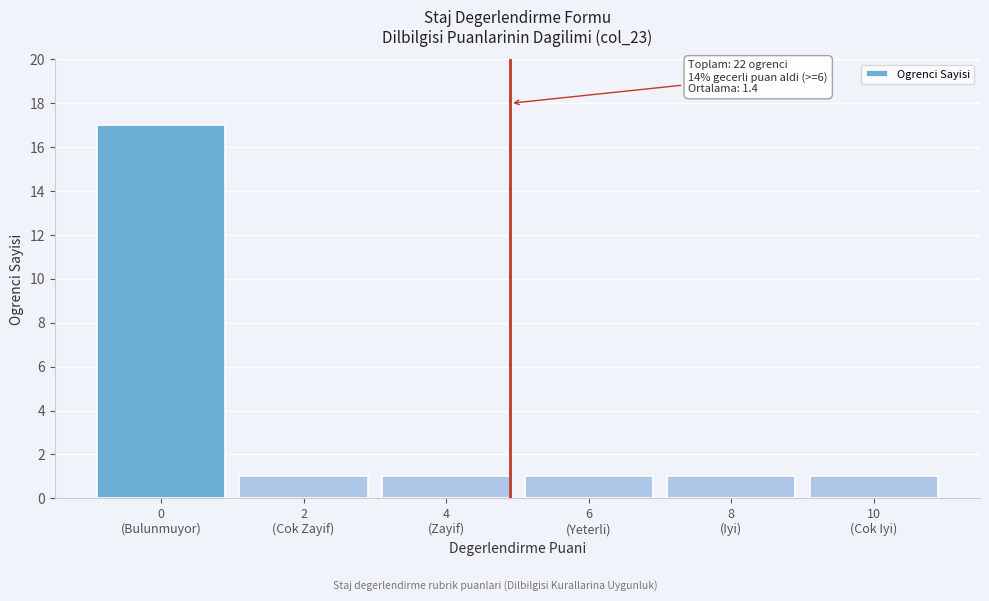

Reading left to right, list all the values displayed in this chart.

17	1	1	1	1	1